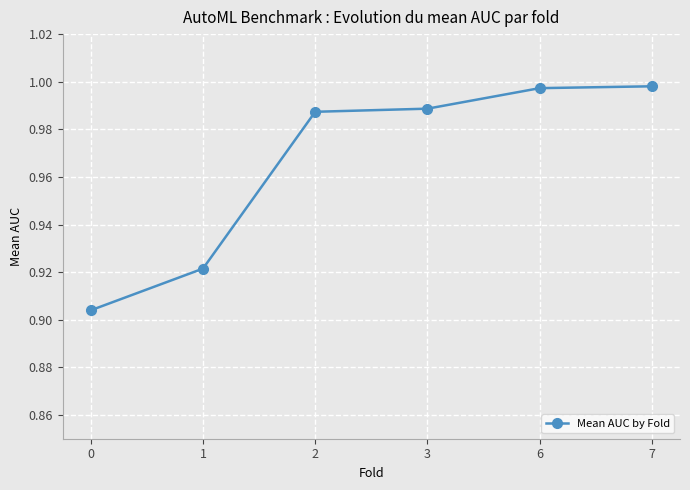

What is the difference between the values at 6 and 0?

0.1